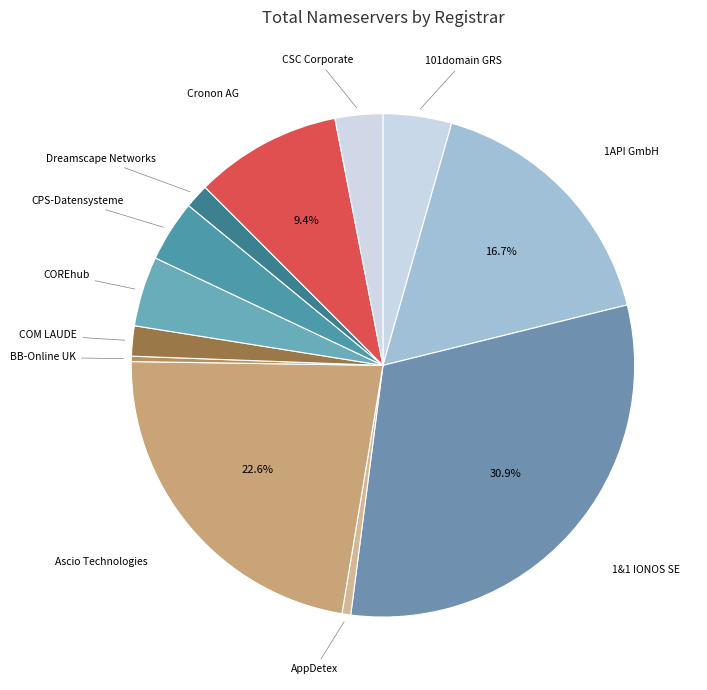

To the nearest percent, what is the difference between the largest and smallest slice percentages?

31%